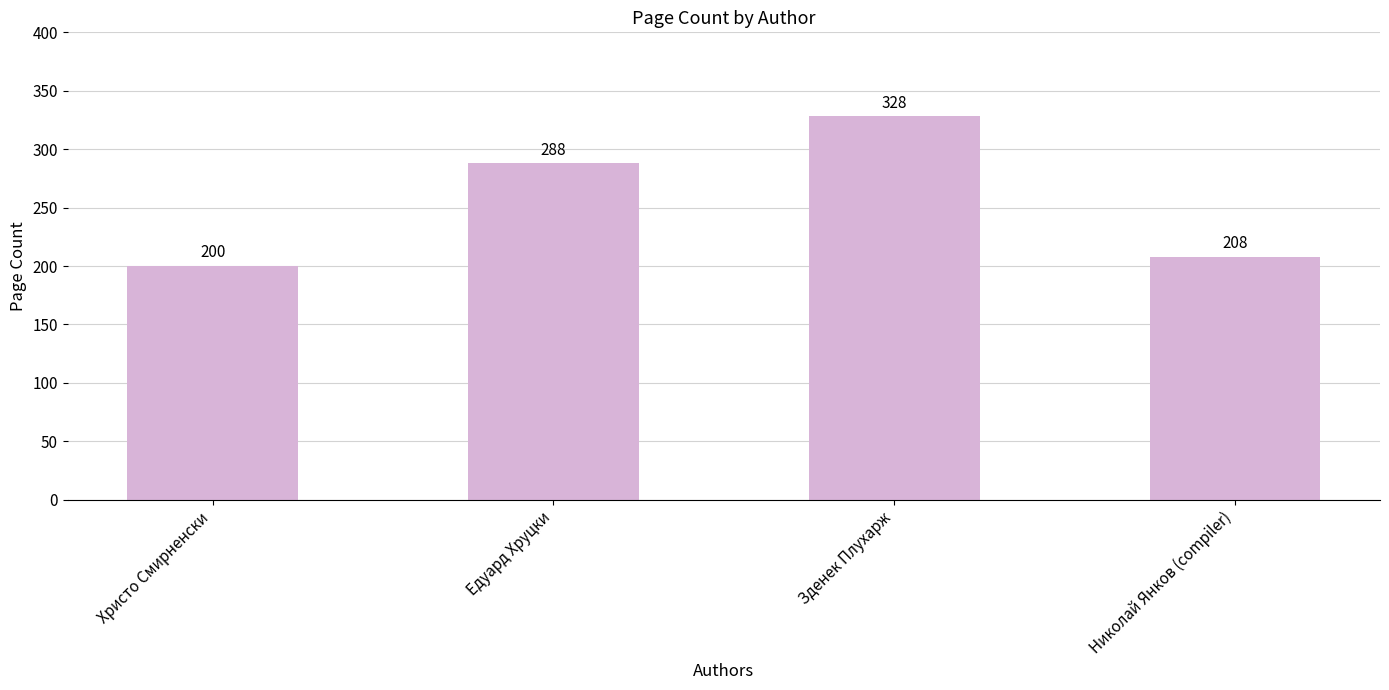

What is the difference between the maximum and minimum values?

128